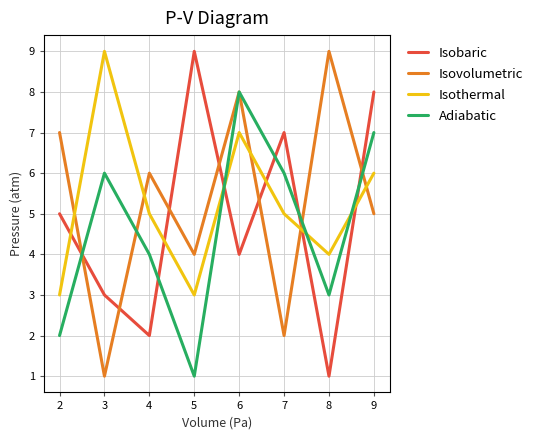

Rank the categories by Isobaric value from highest to lowest.

5, 9, 7, 2, 6, 3, 4, 8